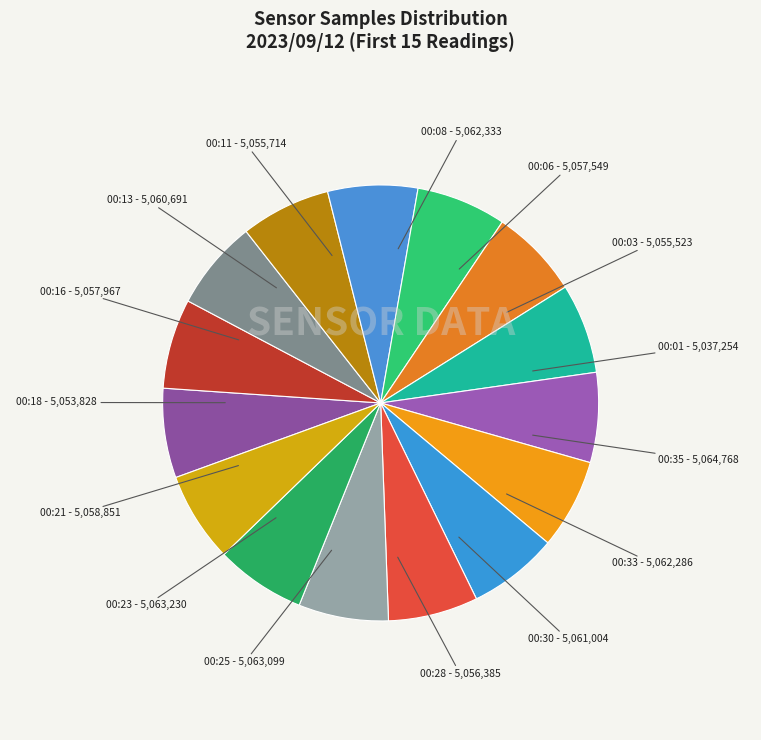

Do 00:11 and 00:25 together represent more than half of the pie?

No